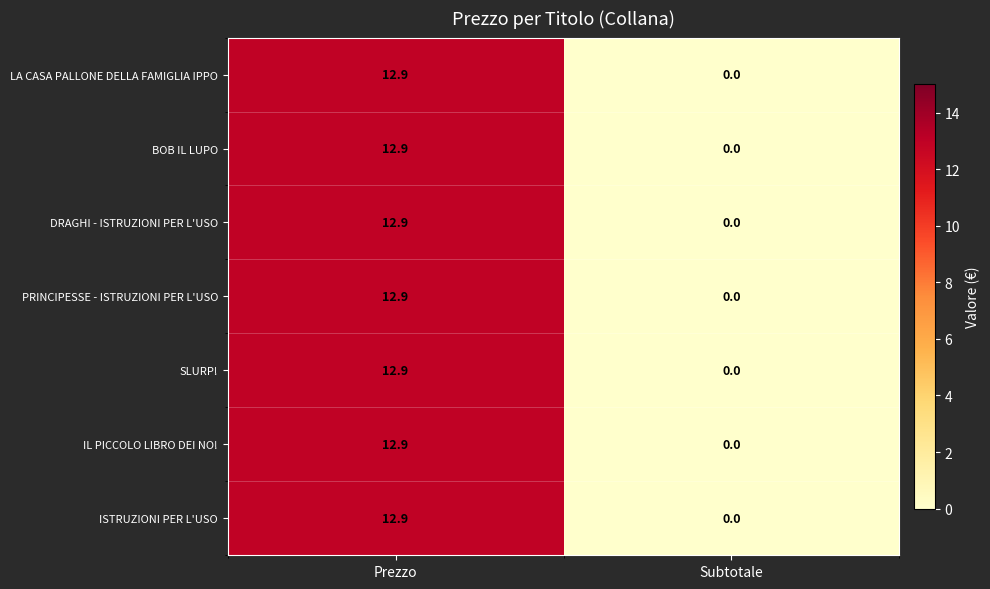

At which category is the sum across all series the highest?

Prezzo